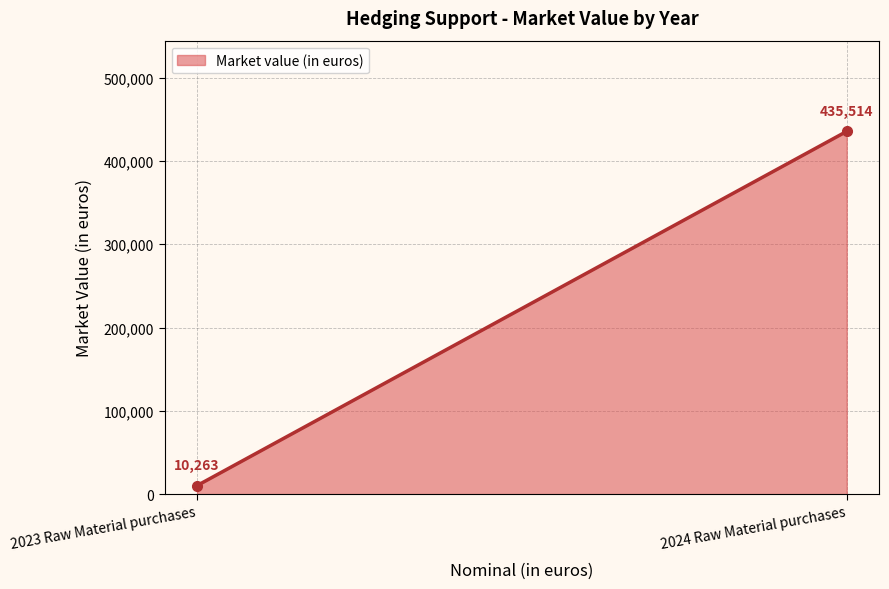

What is the smallest value displayed?

10263